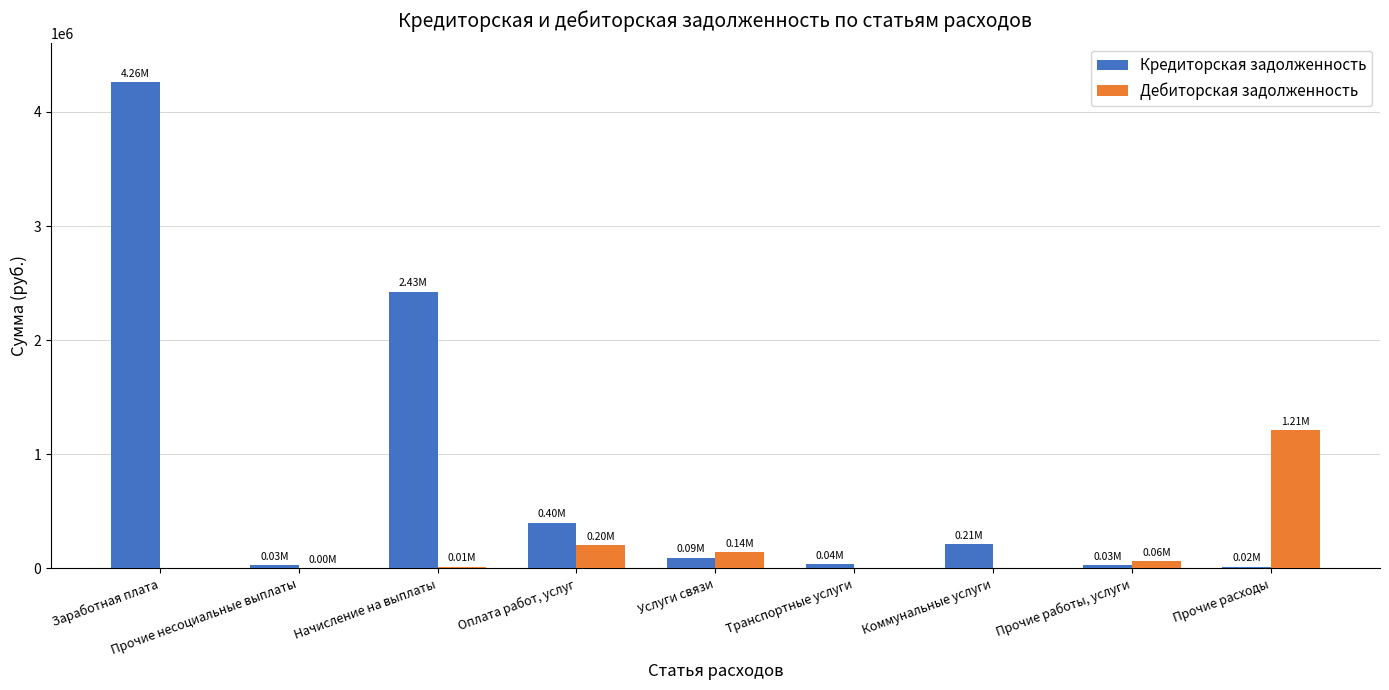

Which series has the widest spread of values?

Кредиторская задолженность